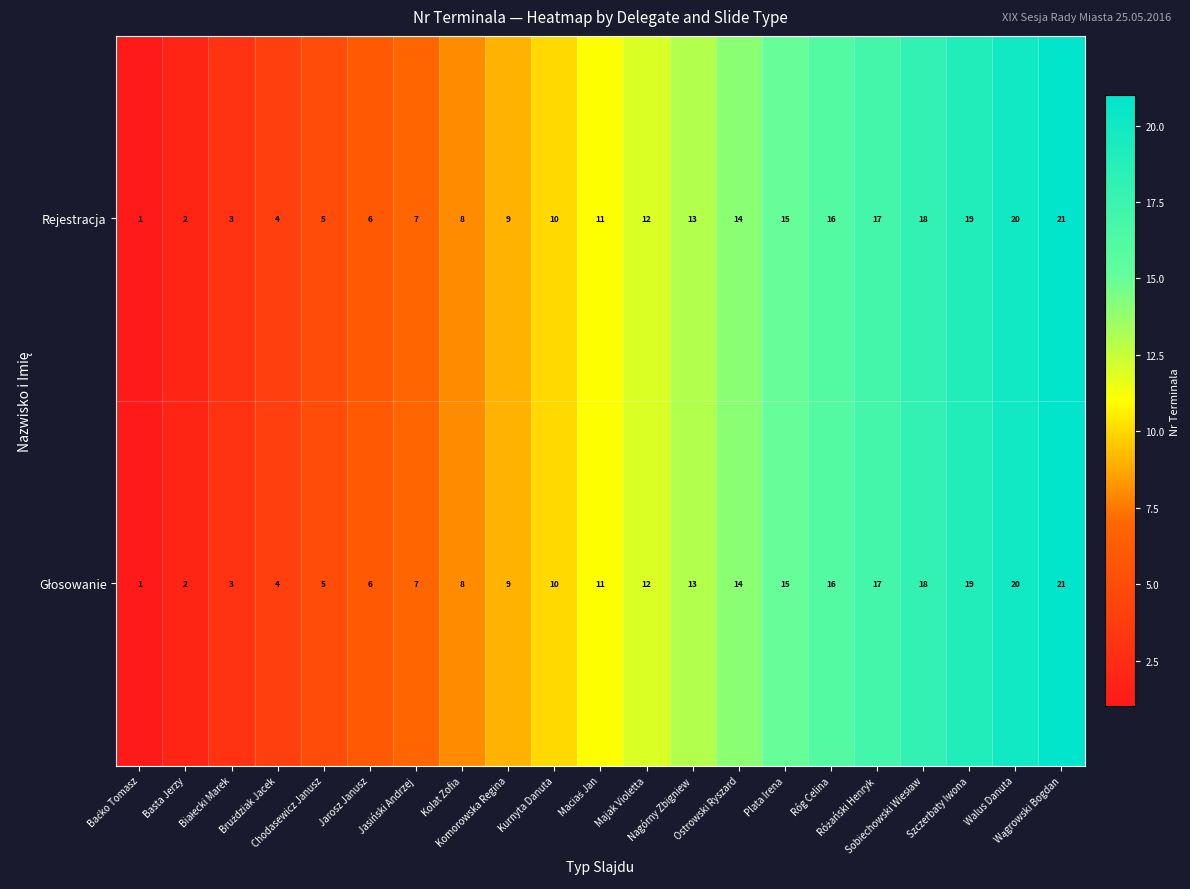

What is the maximum value for Rejestracja?

21